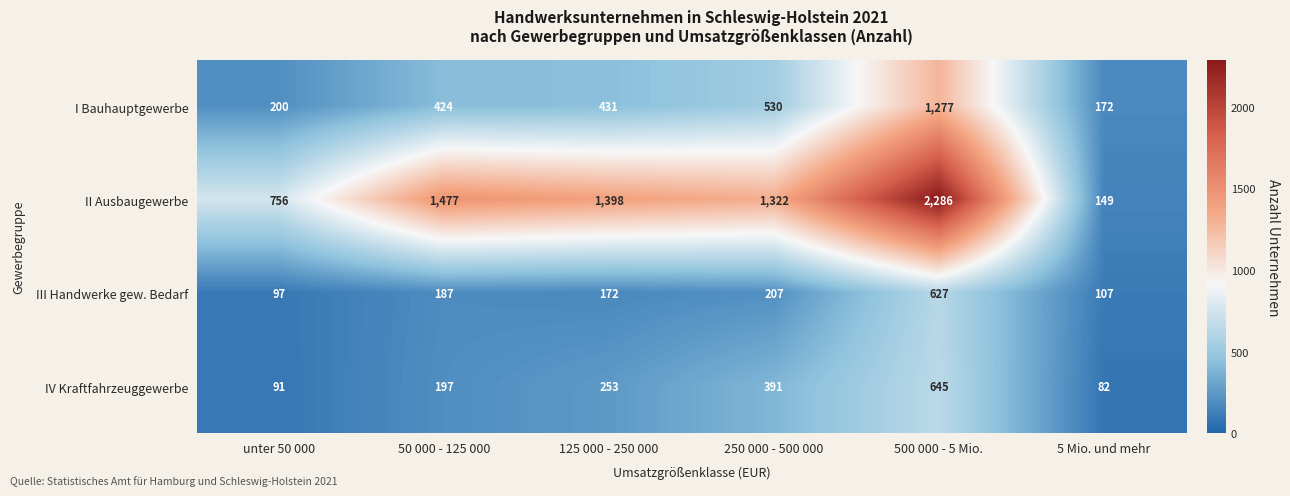

Reading left to right, transcribe all the data shown in this chart.

I Bauhauptgewerbe: unter 50 000=200	50 000 - 125 000=424	125 000 - 250 000=431	250 000 - 500 000=530	500 000 - 5 Mio.=1277	5 Mio. und mehr=172
II Ausbaugewerbe: unter 50 000=756	50 000 - 125 000=1477	125 000 - 250 000=1398	250 000 - 500 000=1322	500 000 - 5 Mio.=2286	5 Mio. und mehr=149
III Handwerke gew. Bedarf: unter 50 000=97	50 000 - 125 000=187	125 000 - 250 000=172	250 000 - 500 000=207	500 000 - 5 Mio.=627	5 Mio. und mehr=107
IV Kraftfahrzeuggewerbe: unter 50 000=91	50 000 - 125 000=197	125 000 - 250 000=253	250 000 - 500 000=391	500 000 - 5 Mio.=645	5 Mio. und mehr=82